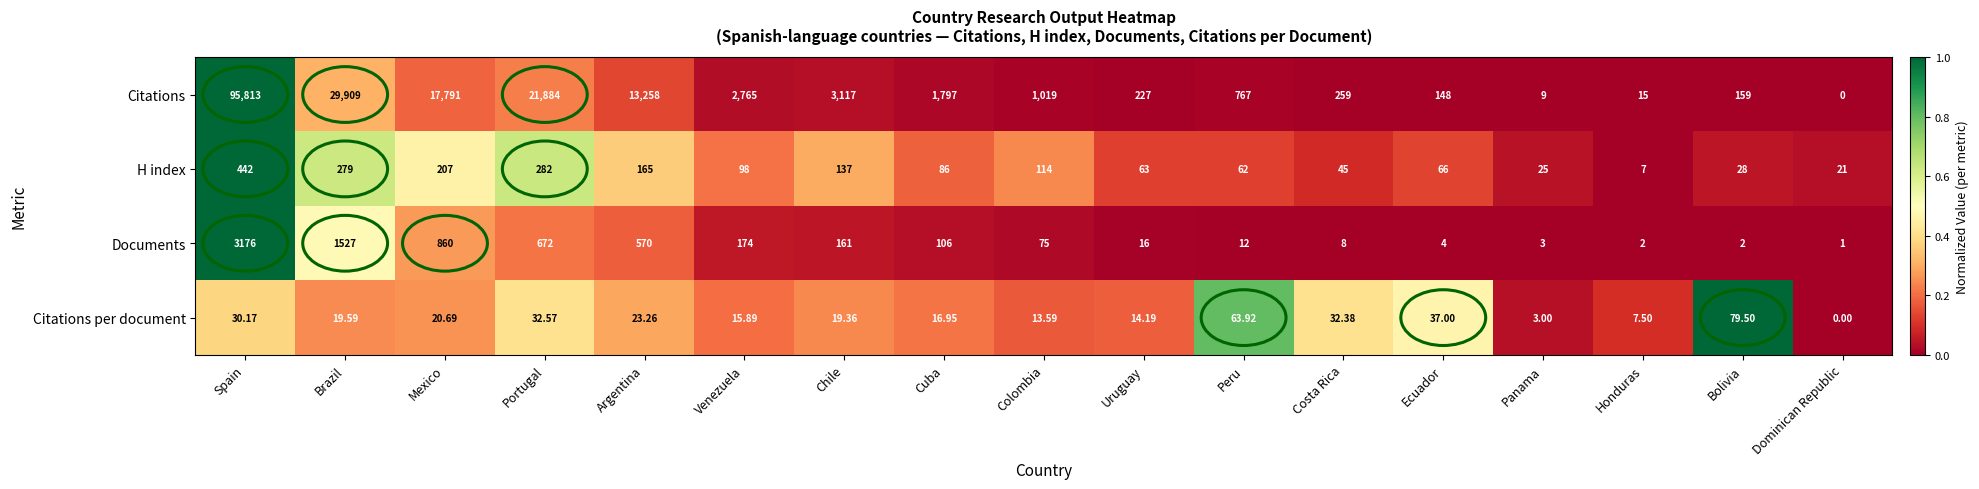

Which series changed the most between Spain and Bolivia?

Citations